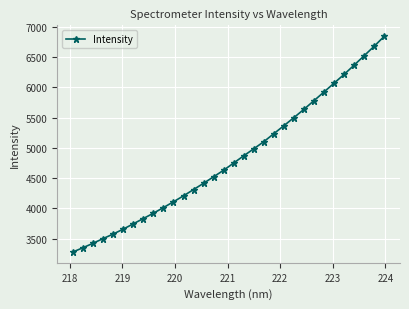

Count the number of categories in the chart.

32